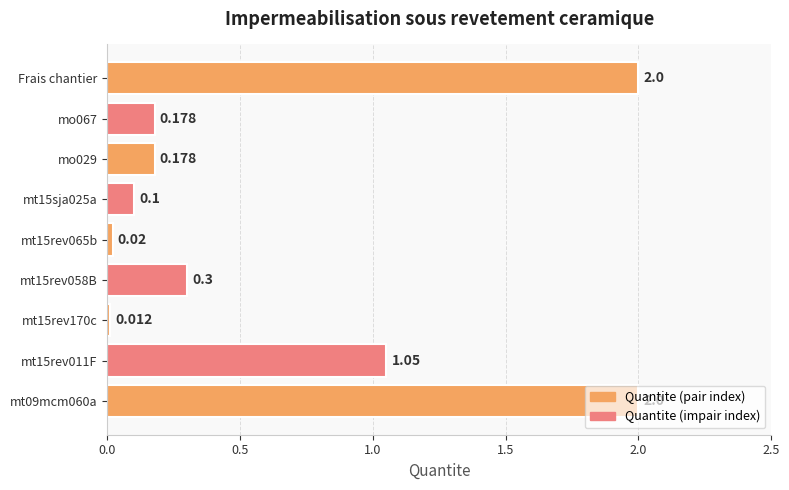

Between mt15sja025a and Frais chantier, which is larger?

Frais chantier